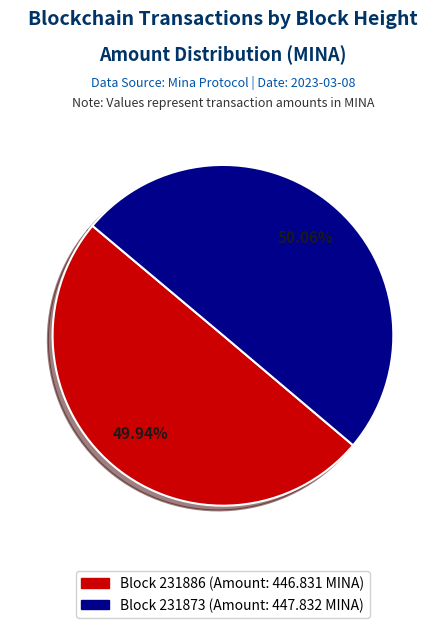

Count the number of slices in the pie.

2